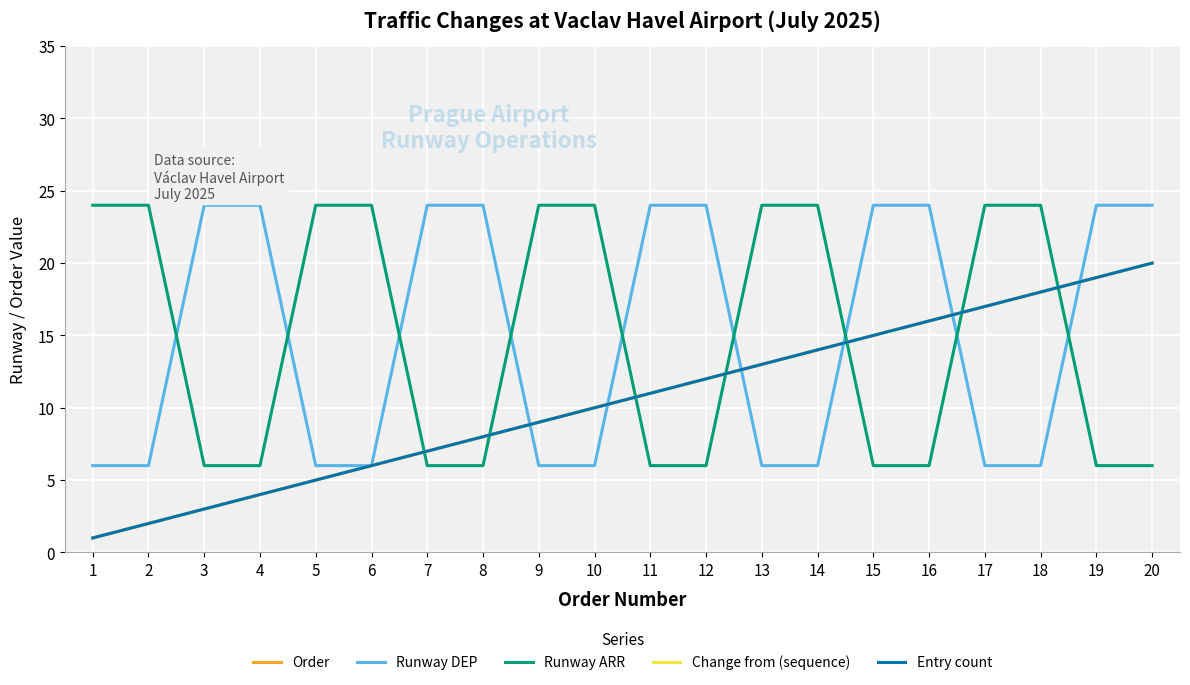

Which series ends up on top after the final intersection of Runway ARR and Change from (sequence)?

Change from (sequence)